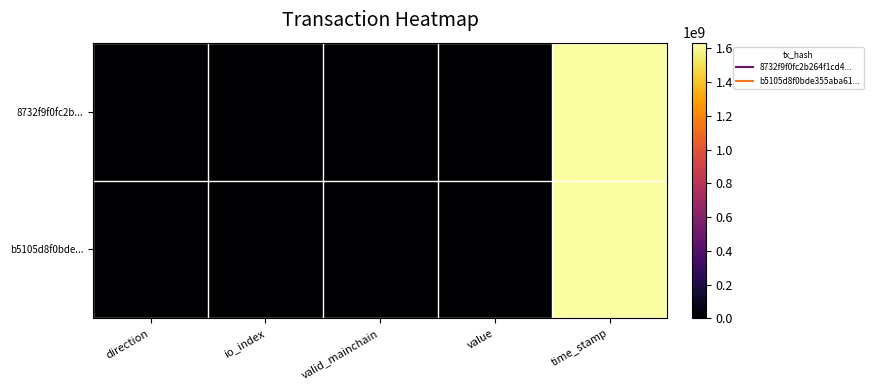

What is the total value across all series at io_index?

13.0